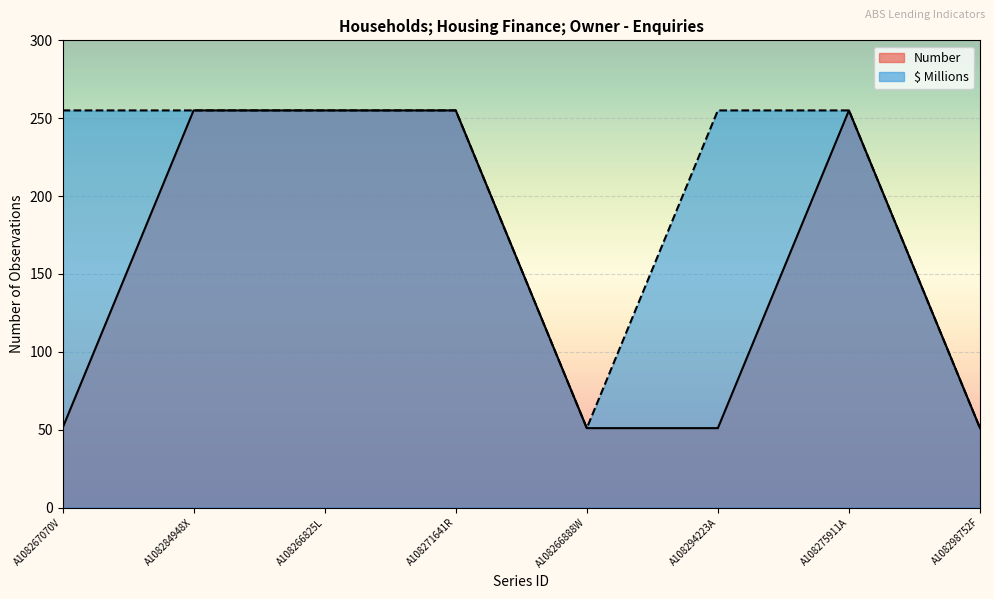

List the series in order of their overall mean, lowest first.

Number, $ Millions